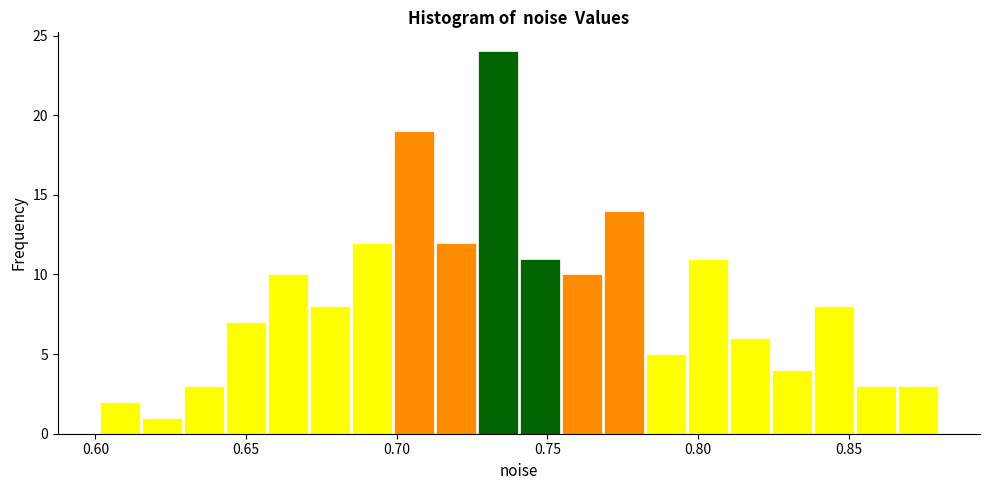

Read against the x-axis, roughly where is the centre of the tallest bar?

0.735